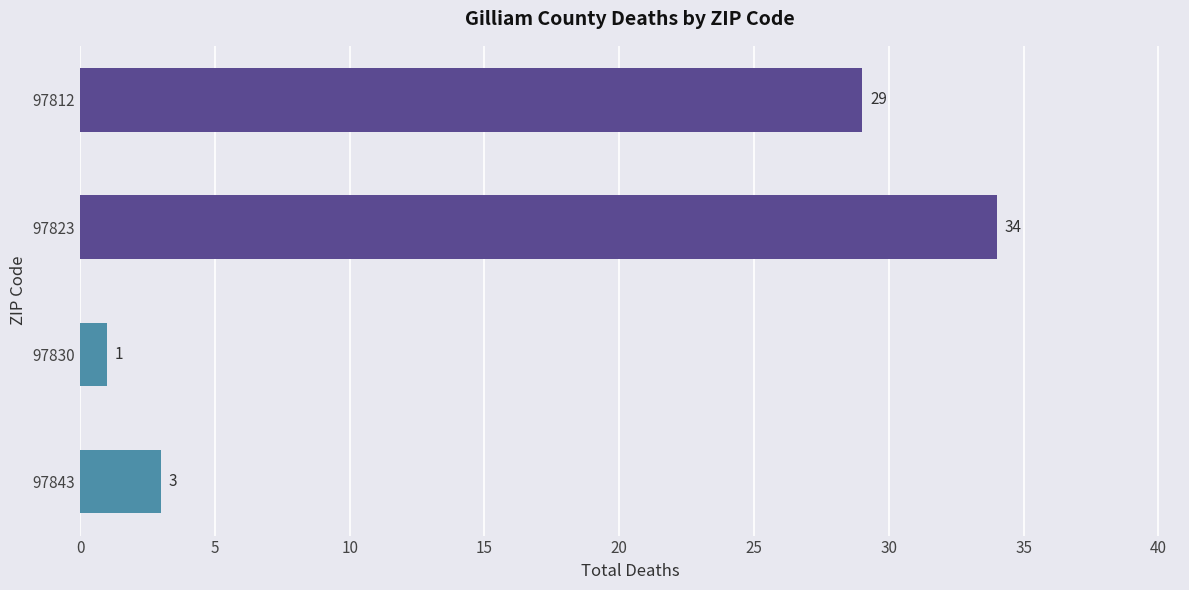

What is the sum of the values at 97823 and 97812?

63